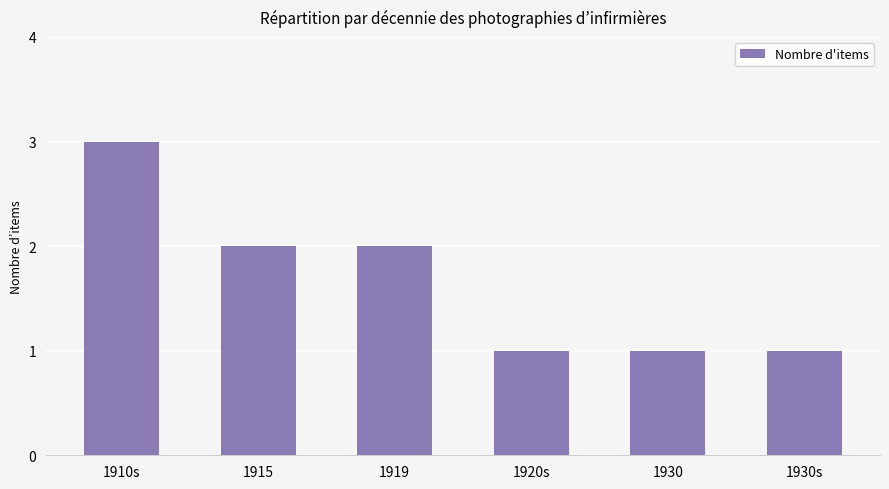

How many data points are less than 2?

3